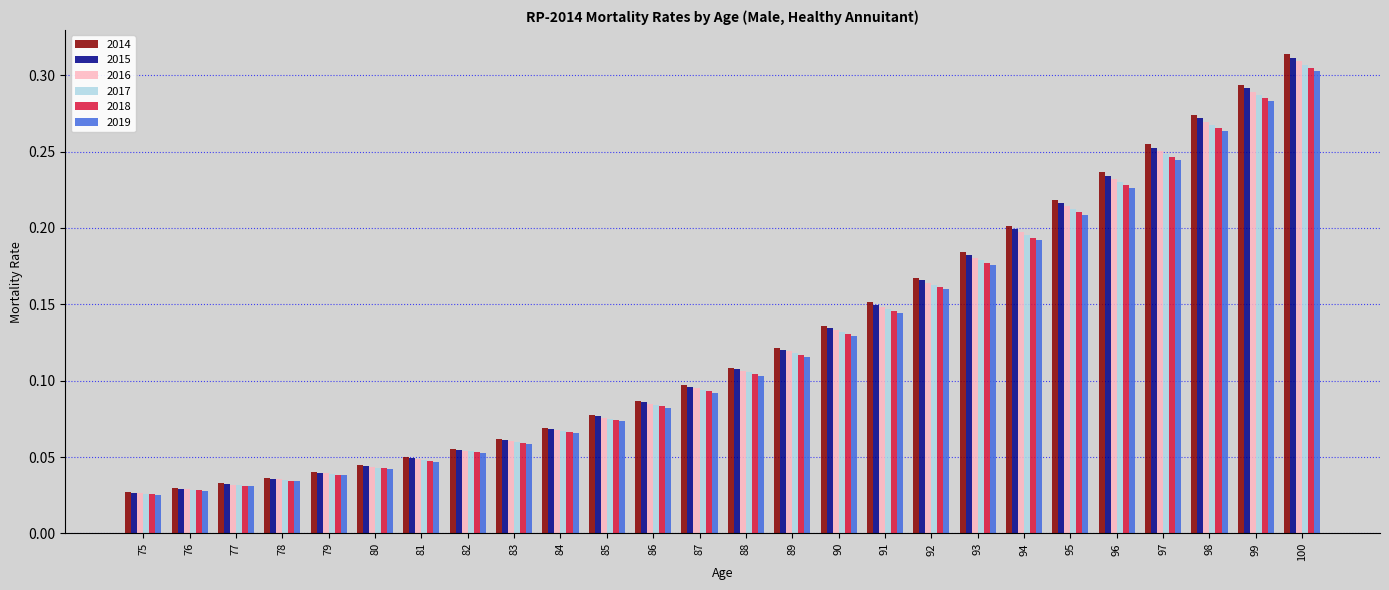

List the series in order of their overall mean, lowest first.

2019, 2018, 2017, 2016, 2015, 2014